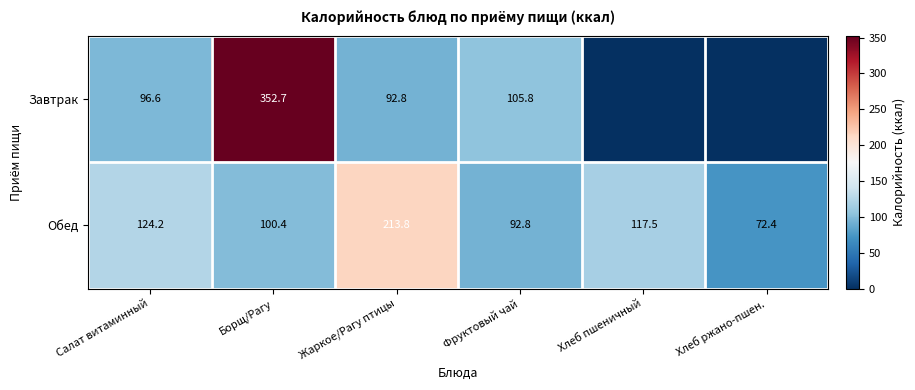

The Завтрак series shows 92.8 at Жаркое/Рагу птицы. True or false?

True